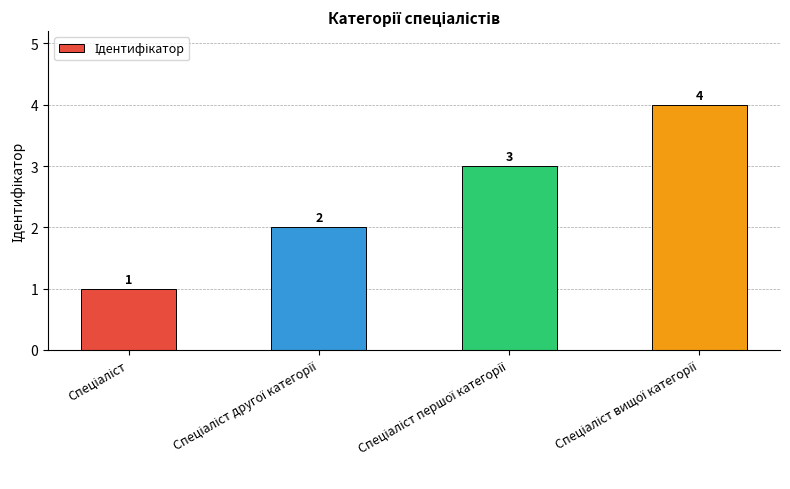

What is the value of the 4th bar from the left?

4